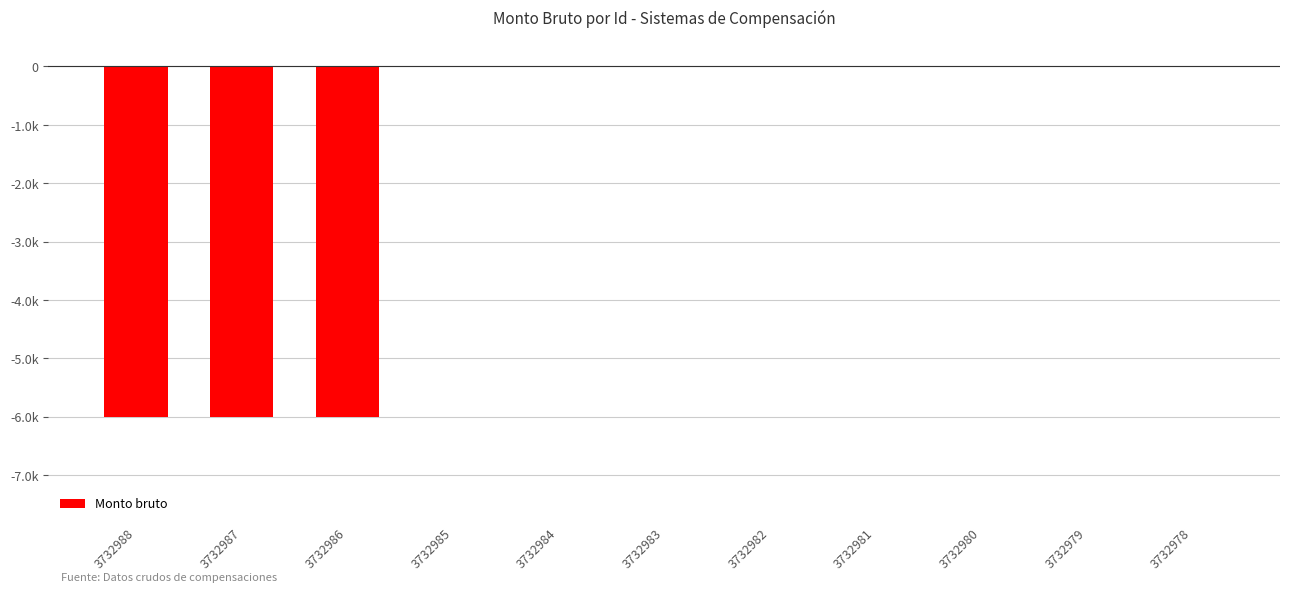

Are the bars horizontal?

No